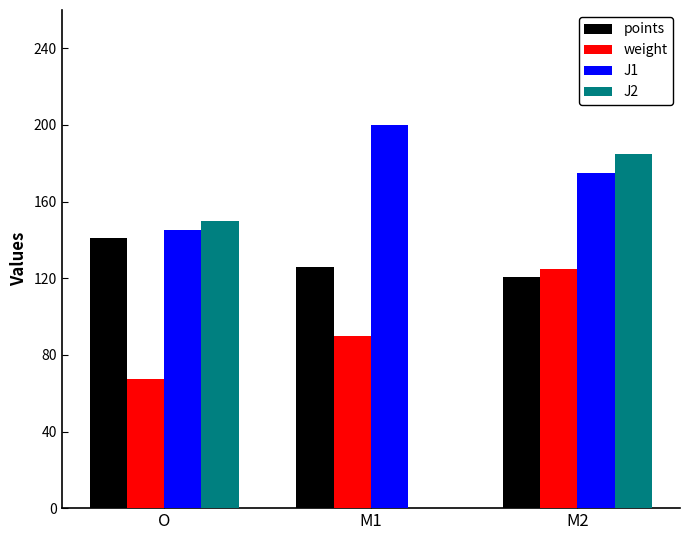

At which label does weight reach its peak?

M2